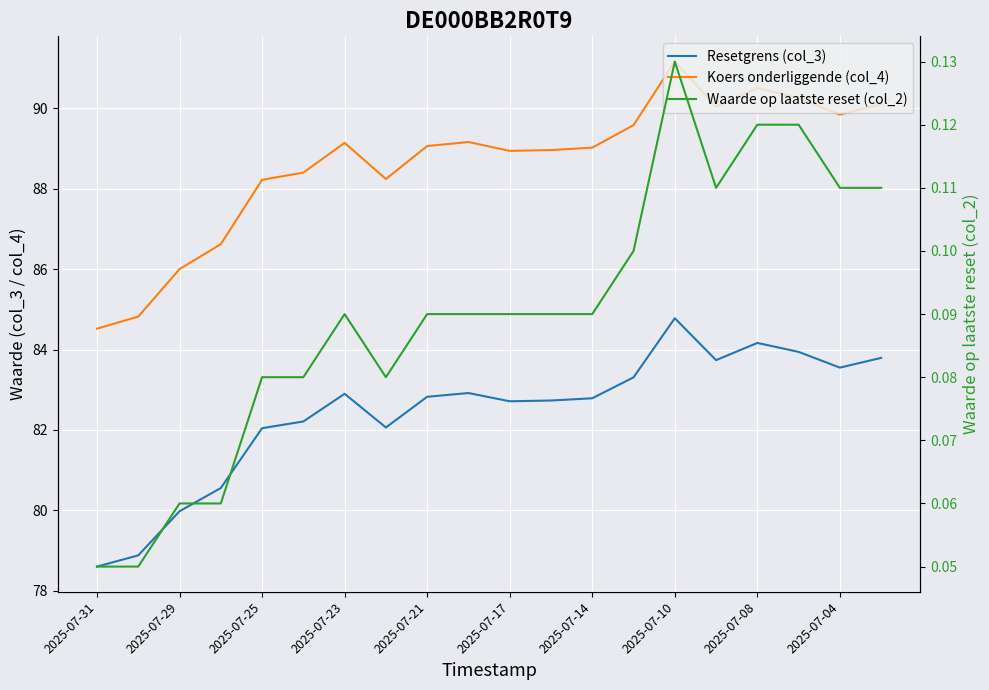

What is the label of the 6th point from the right?

2025-07-10